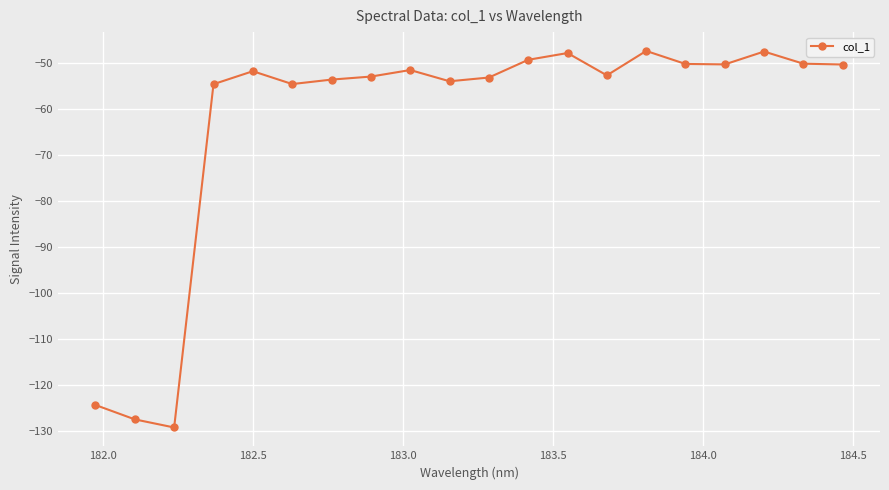

True or false: there are more than 2 points higher than both neighbors.

True